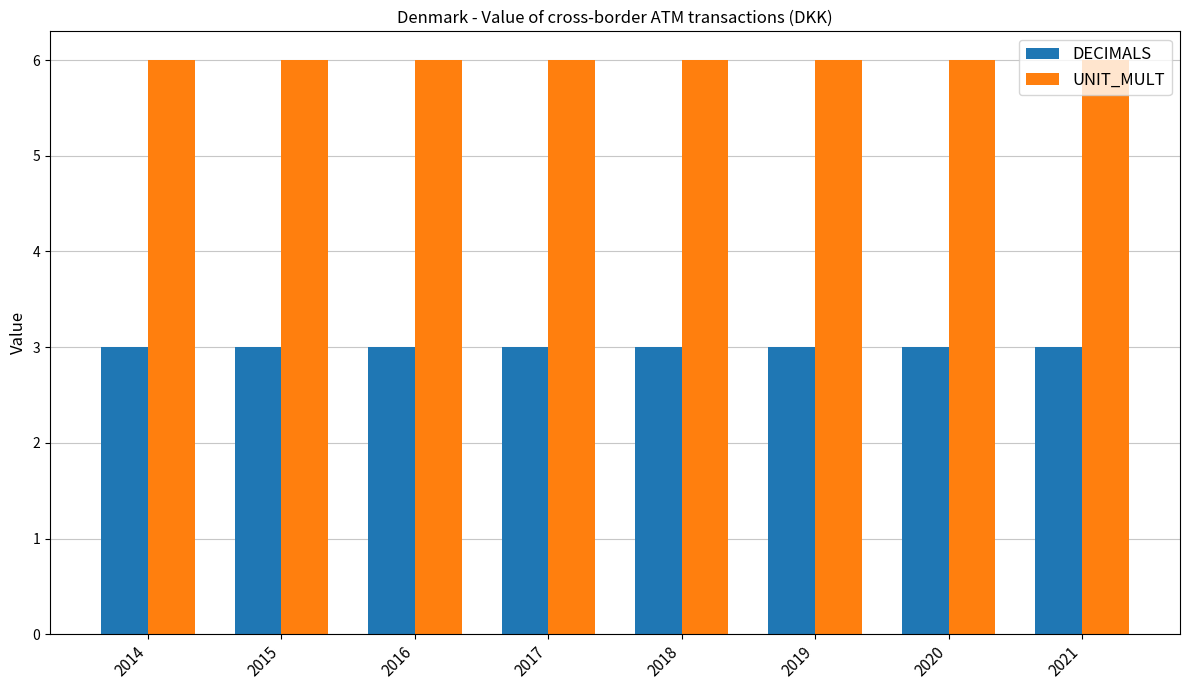

List the series in order of their peak value, lowest first.

DECIMALS, UNIT_MULT